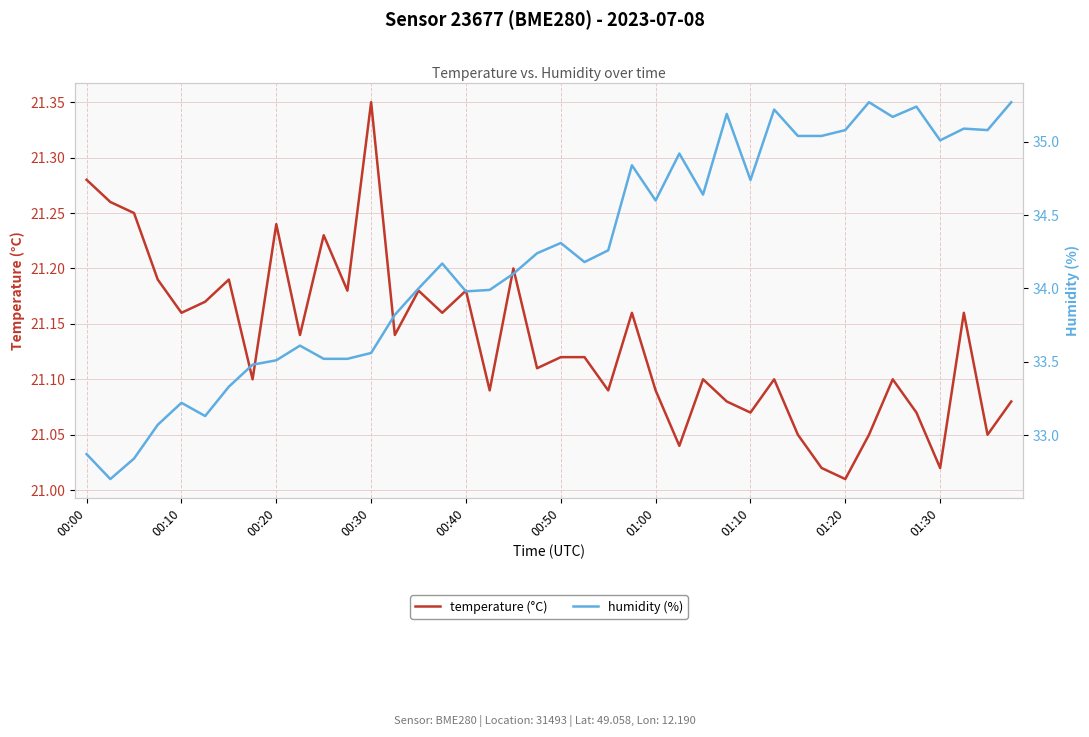

What position from the right is 29?

11